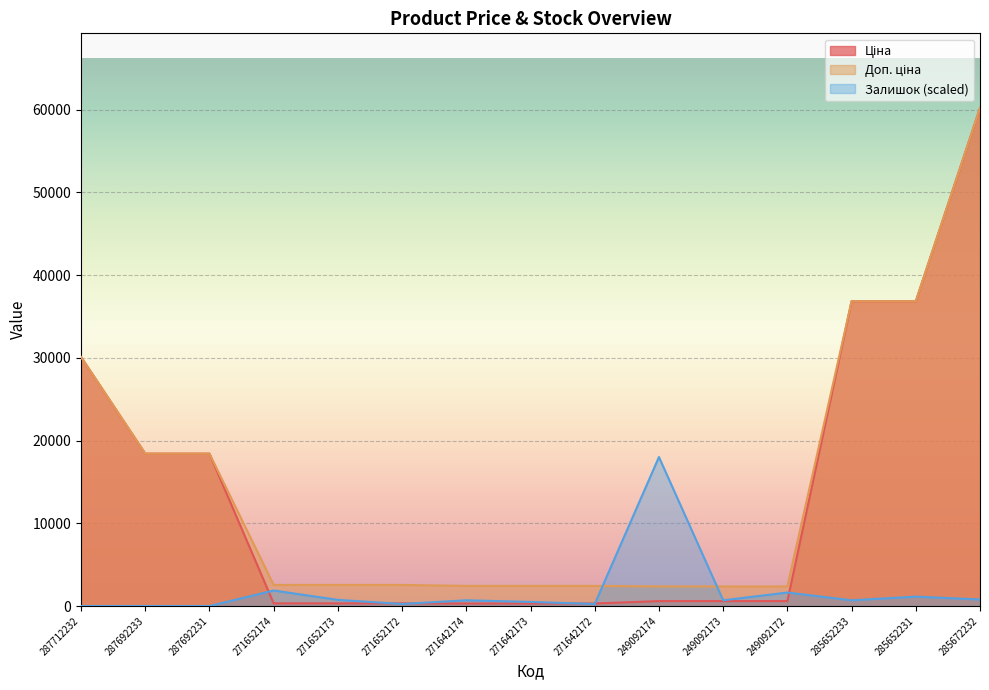

At how many categories does at least one series exceed 36536?

3